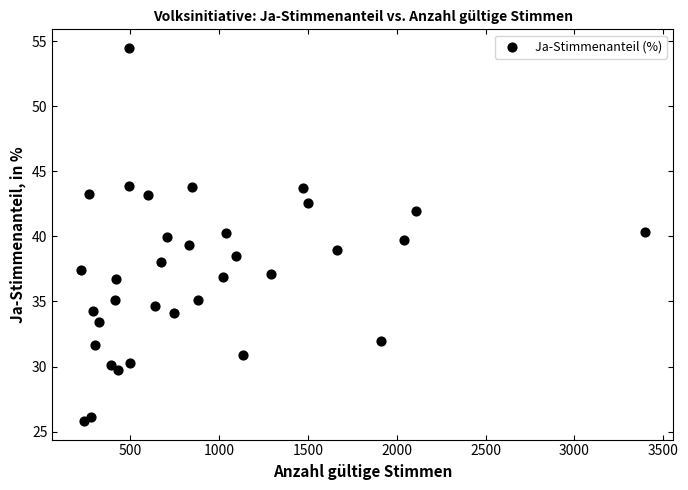

What is the range of Y values (max minus min)?

28.7